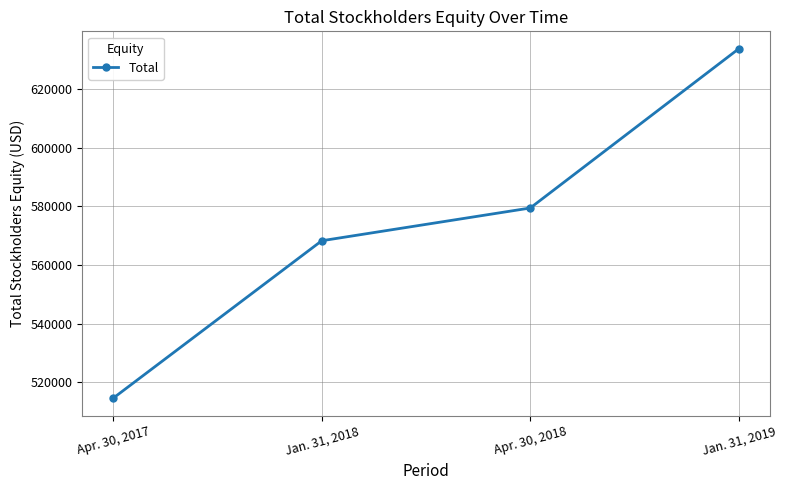

Reading right to left, list all the values displayed in this chart.

Jan. 31, 2019=633760	Apr. 30, 2018=579451	Jan. 31, 2018=568285	Apr. 30, 2017=514606